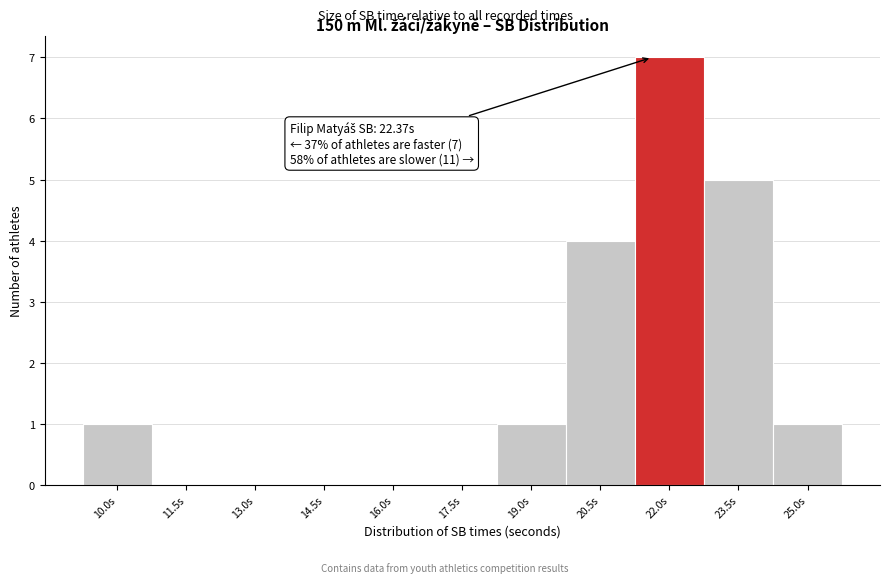

Reading left to right, transcribe all the data shown in this chart.

10.0s=1	11.5s=0	13.0s=0	14.5s=0	16.0s=0	17.5s=0	19.0s=1	20.5s=4	22.0s=7	23.5s=5	25.0s=1